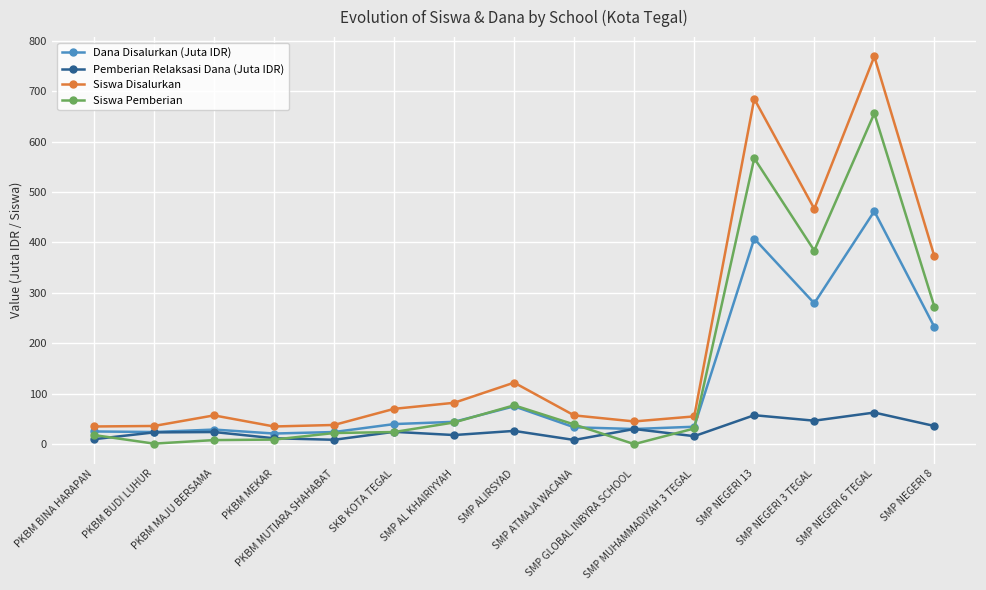

True or false: Dana Disalurkan (Juta IDR) has more than 1 interior local peaks.

True